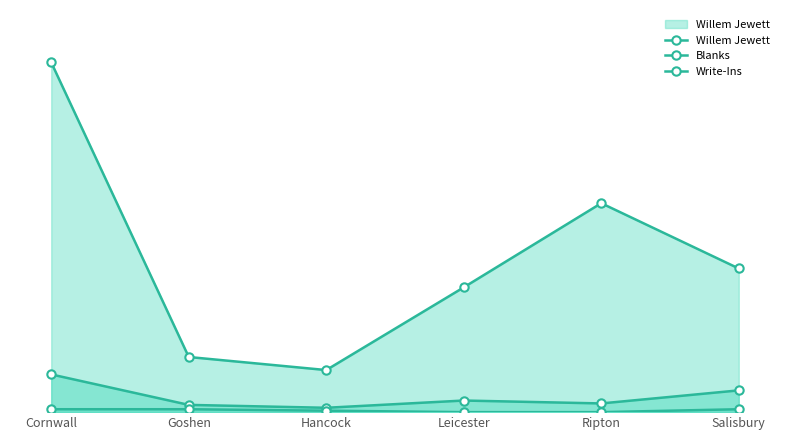

Which series has the widest spread of values?

Willem Jewett